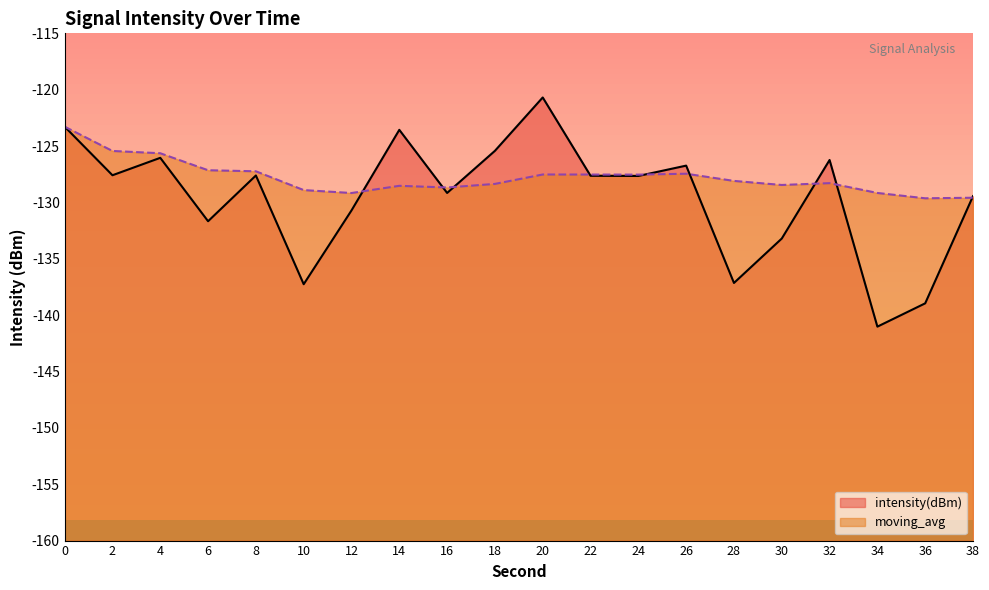

At how many categories does at least one series exceed -139?

20